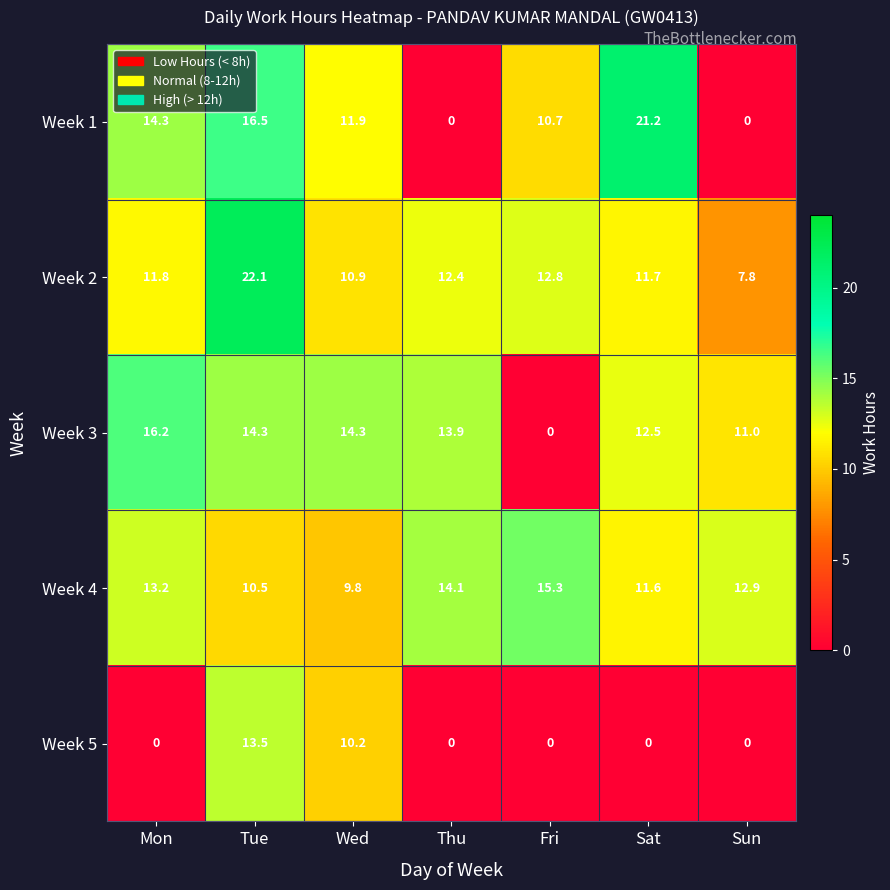

What is the difference between the maximum and second lowest values in the Week 3 series?

5.2